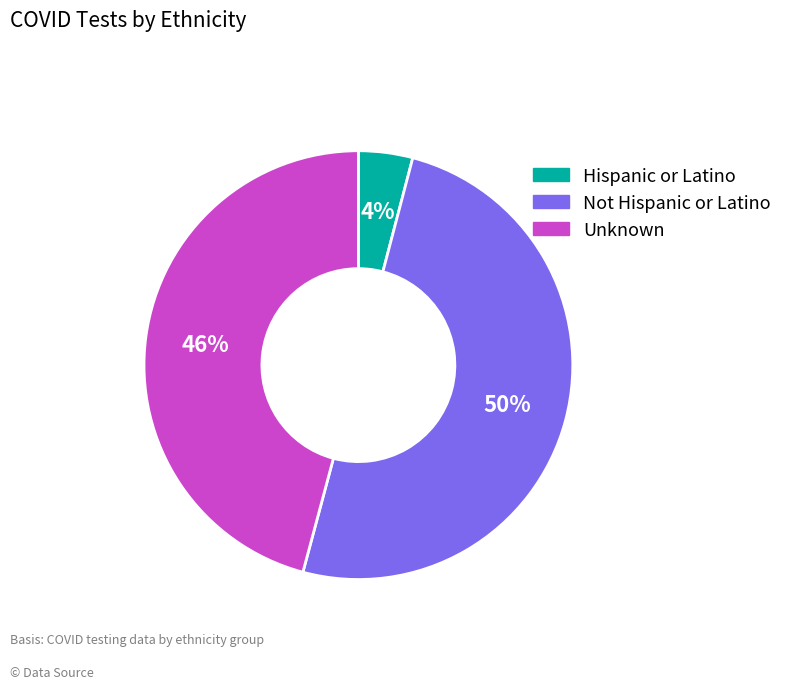

Rank the categories by value from highest to lowest.

Not Hispanic or Latino, Unknown, Hispanic or Latino